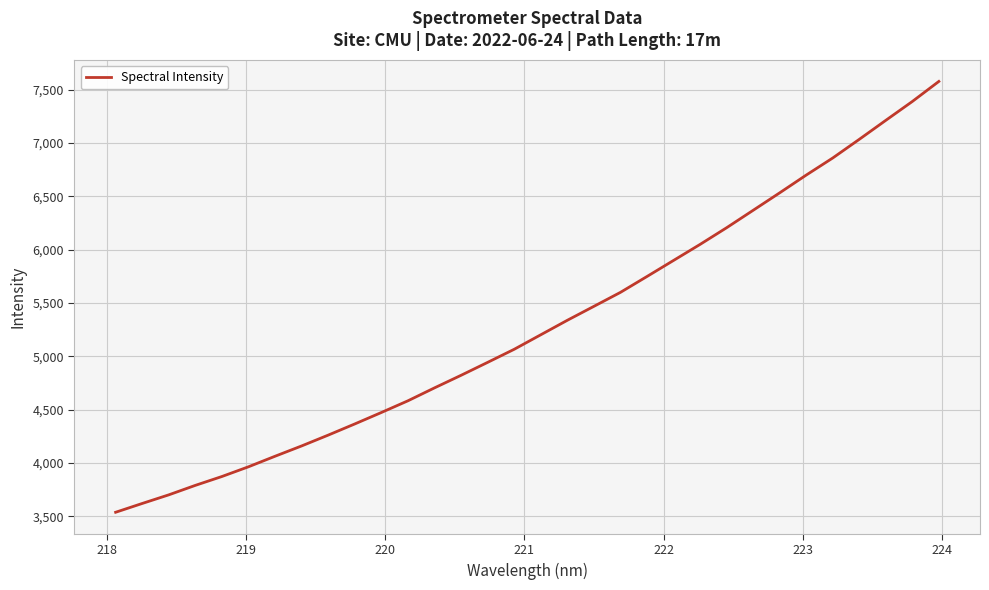

What is the smallest value displayed?

3536.8